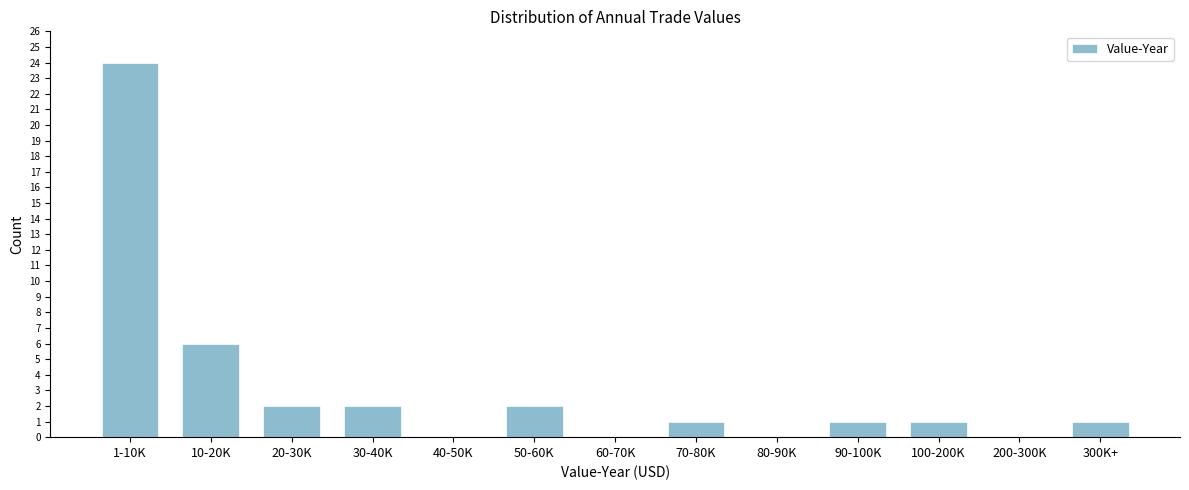

Reading left to right, list all the values displayed in this chart.

1-10K=24	10-20K=6	20-30K=2	30-40K=2	40-50K=0	50-60K=2	60-70K=0	70-80K=1	80-90K=0	90-100K=1	100-200K=1	200-300K=0	300K+=1